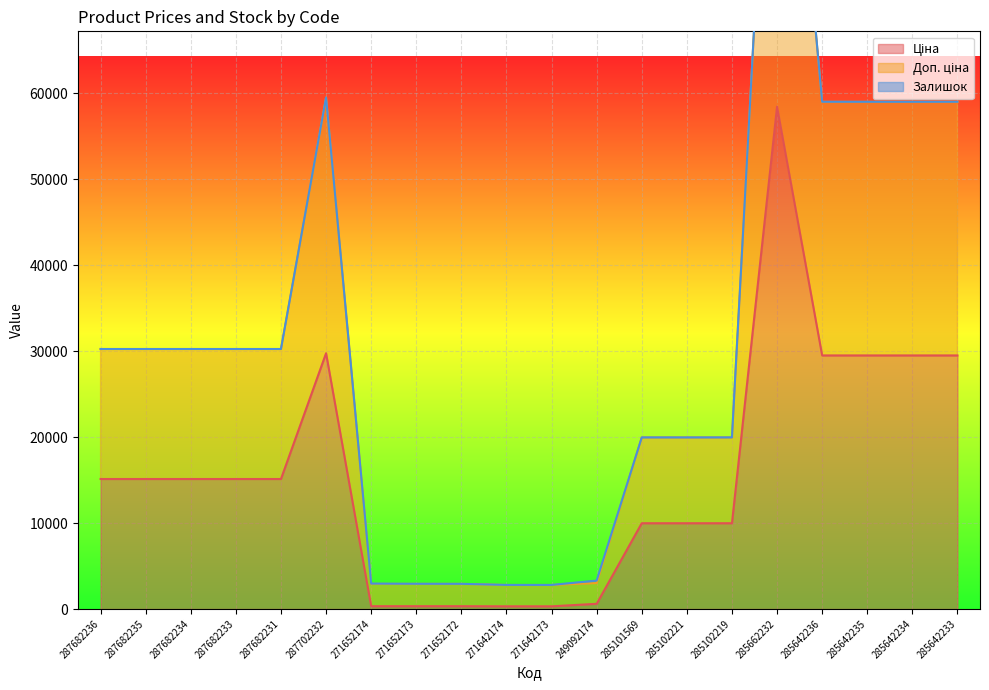

What is the lowest value of the Доп. ціна series?

2799.7